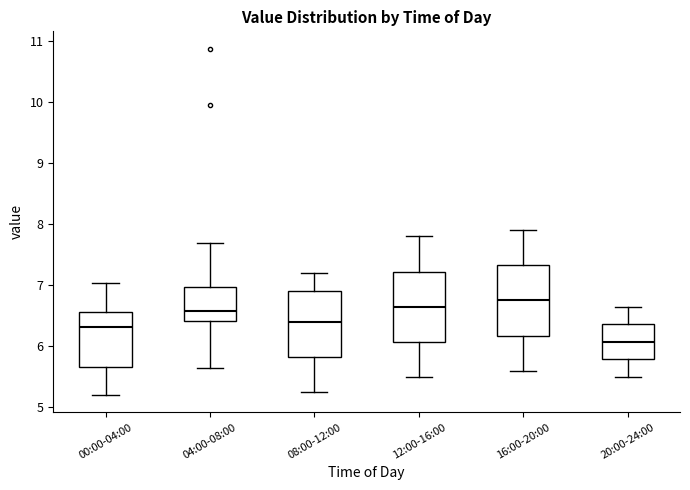

Reading left to right, transcribe this box plot: for each box, give where its median line is, the range the box spans, and where its two whiskers end, as read against the y-axis. The values are not printed on the chart, so give them approximately, as read against the axis.

00:00-04:00: median 6.3, box 5.7 to 6.6, whiskers 5.2 to 7.0
04:00-08:00: median 6.6, box 6.4 to 7.0, whiskers 5.7 to 7.7
08:00-12:00: median 6.4, box 5.8 to 6.9, whiskers 5.3 to 7.2
12:00-16:00: median 6.7, box 6.1 to 7.2, whiskers 5.5 to 7.8
16:00-20:00: median 6.8, box 6.2 to 7.3, whiskers 5.6 to 7.9
20:00-24:00: median 6.1, box 5.8 to 6.4, whiskers 5.5 to 6.7